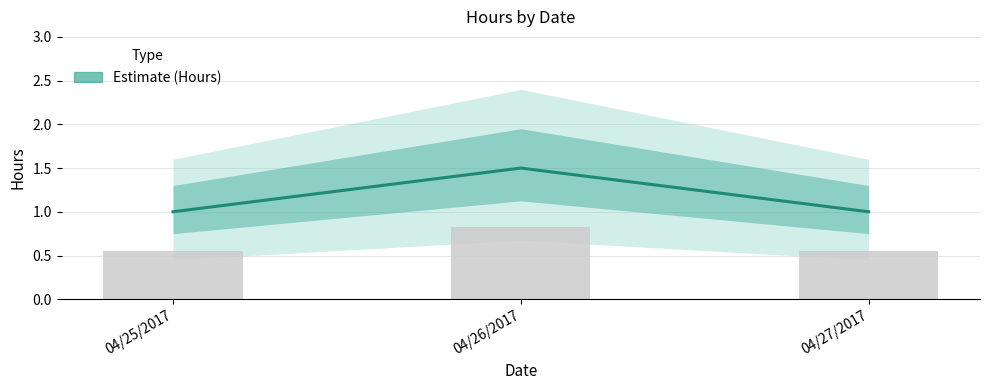

What is the label of the 1st bar from the left?

04/25/2017